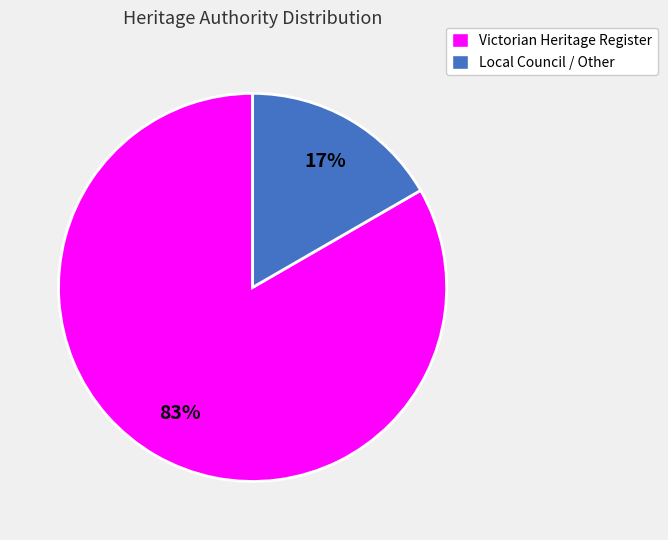

To the nearest percent, what is the average slice percentage?

50%